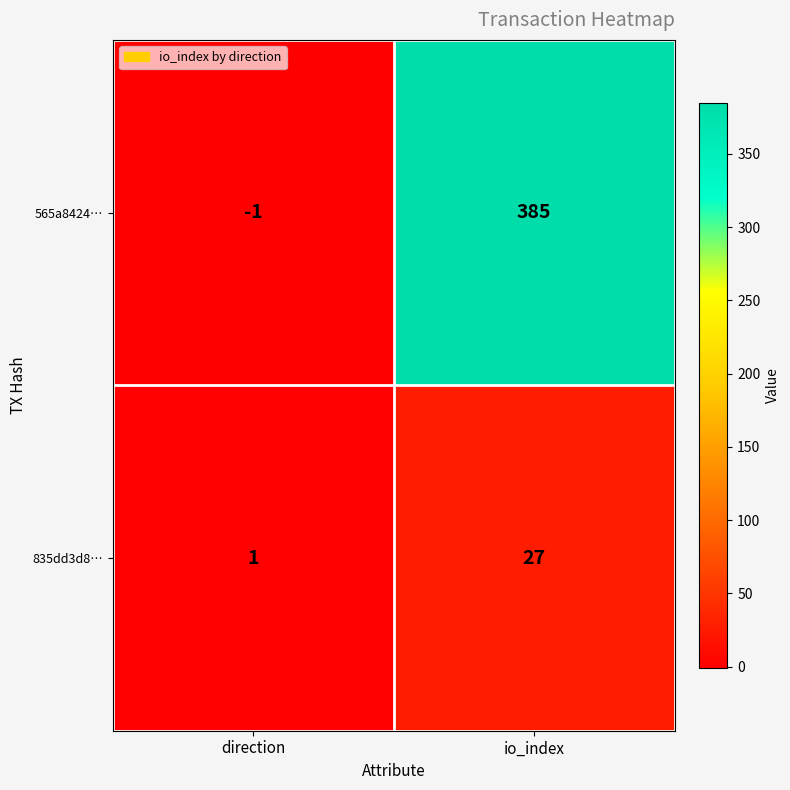

At which label does 835dd3d8… reach its minimum?

direction